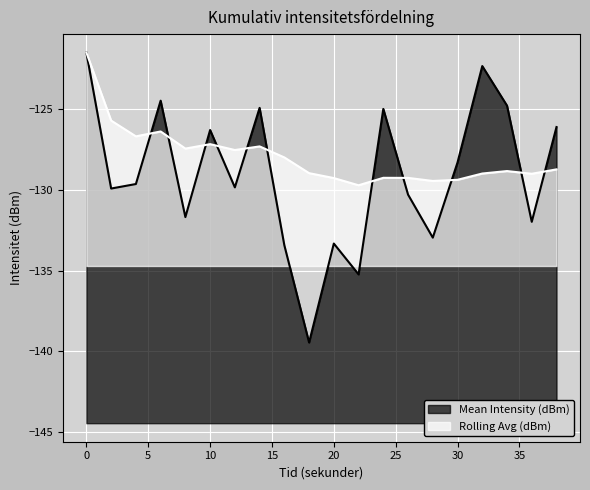

Which series changed the most between 2 and 28?

Rolling Avg (dBm)